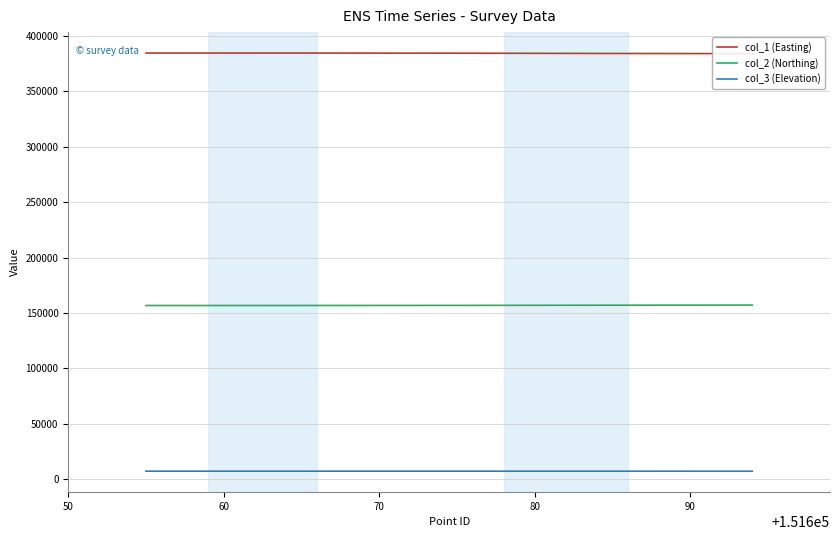

List the series in order of their overall mean, highest first.

col_1 (Easting), col_2 (Northing), col_3 (Elevation)